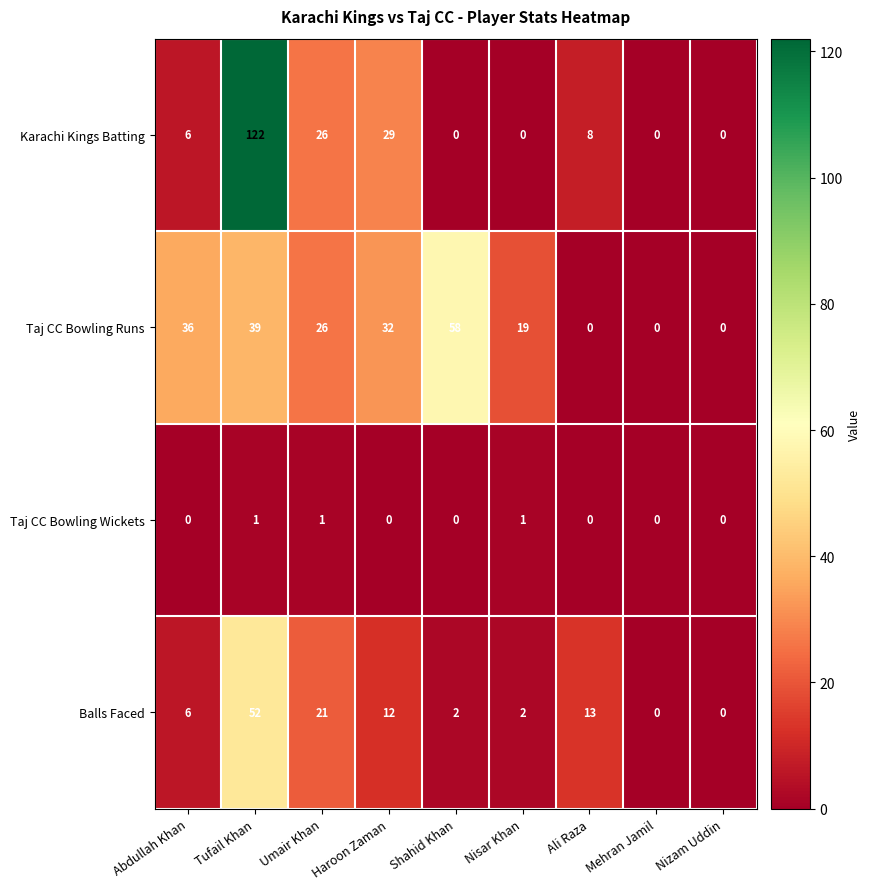

True or false: Balls Faced has a value of 6 at Abdullah Khan.

True